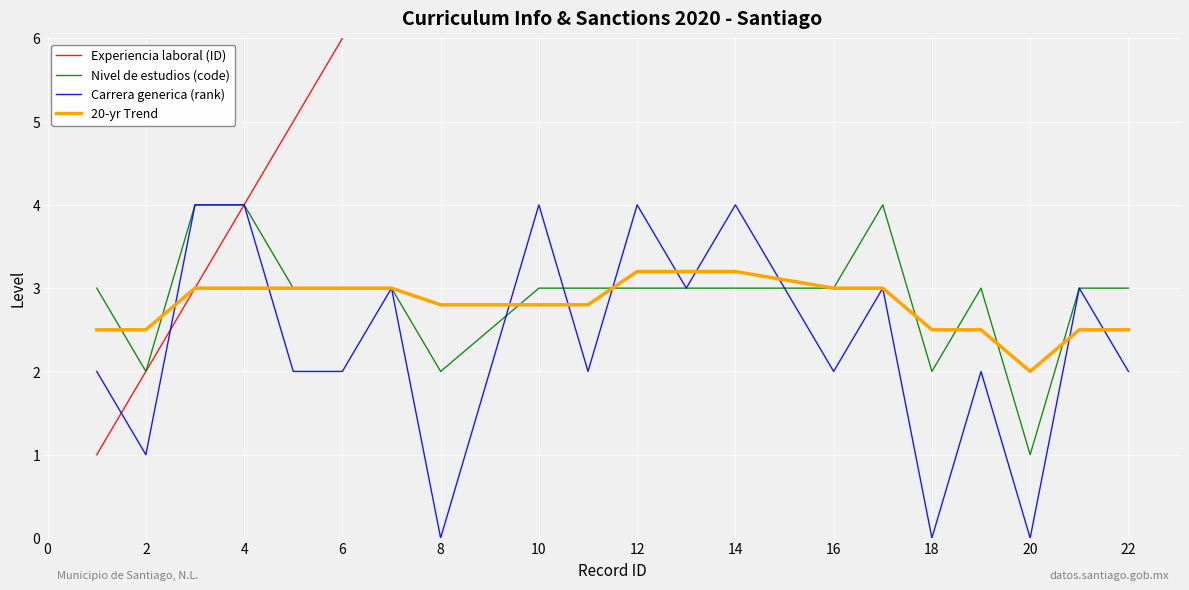

What is the sum of the Carrera generica (rank) values at 18 and 12?

4.0